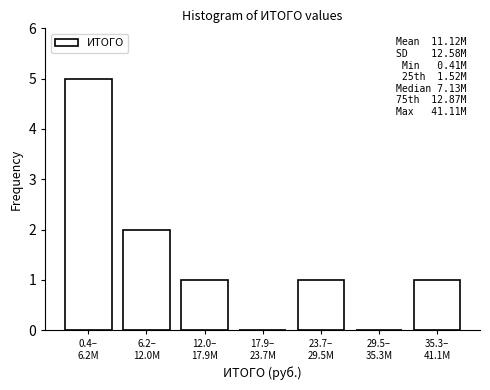

What is the greatest value displayed?

5